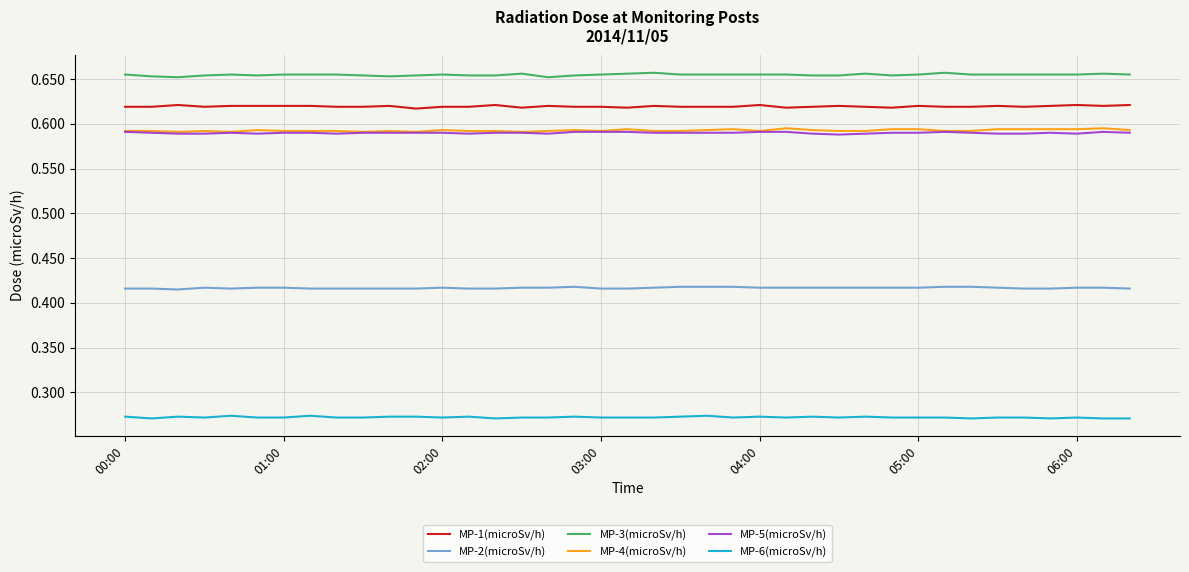

True or false: MP-6(microSv/h) and MP-5(microSv/h) intersect in this chart.

False